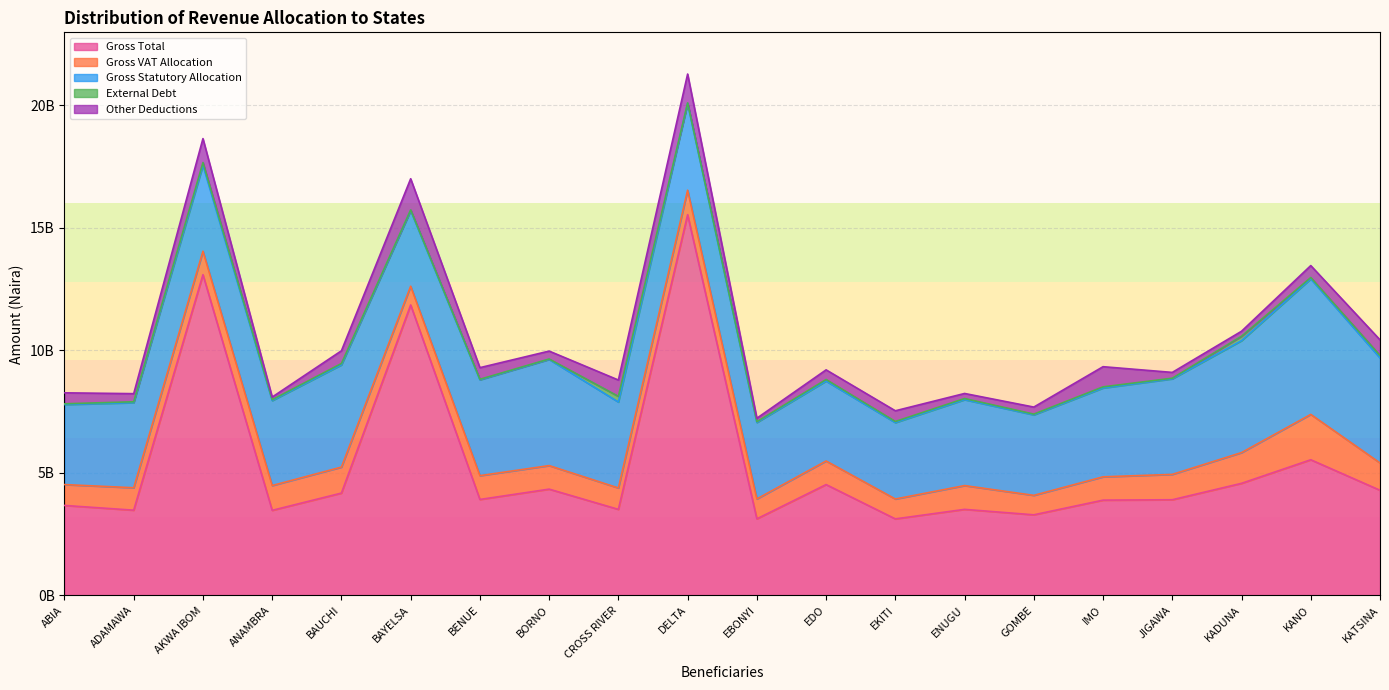

Reading right to left, list all the values displayed in this chart.

Gross Total: KATSINA=4284910138.9	KANO=5529119351.5	KADUNA=4567212626.4	JIGAWA=3898215299.4	IMO=3882144190.7	GOMBE=3283355918.7	ENUGU=3505574923.5	EKITI=3116800584.8	EDO=4516677239.5	EBONYI=3118560370.2	DELTA=15525824044.1	CROSS RIVER=3505272394.8	BORNO=4330904933.8	BENUE=3909264608.5	BAYELSA=11843083665.6	BAUCHI=4169594740.3	ANAMBRA=3465900764.0	AKWA IBOM=13078901464.0	ADAMAWA=3472405907.6	ABIA=3665318719.5
Gross VAT Allocation: KATSINA=1114271103.5	KANO=1850195956.9	KADUNA=1253598076.6	JIGAWA=1034023287.1	IMO=950722943.0	GOMBE=793981377.9	ENUGU=969806337.5	EKITI=811476185.7	EDO=962908170.6	EBONYI=812786835.3	DELTA=999180665.5	CROSS RIVER=873398641.1	BORNO=960057704.1	BENUE=971965314.8	BAYELSA=765583826.5	BAUCHI=1060381998.0	ANAMBRA=1011271398.3	AKWA IBOM=957734976.4	ADAMAWA=914651723.8	ABIA=851714491.7
Gross Statutory Allocation: KATSINA=4284910138.9	KANO=5529119351.5	KADUNA=4567212626.4	JIGAWA=3898215299.4	IMO=3624248348.6	GOMBE=3283355918.7	ENUGU=3505574923.5	EKITI=3116800584.8	EDO=3259395396.7	EBONYI=3118560370.2	DELTA=3539347040.6	CROSS RIVER=3505272394.8	BORNO=4330904933.8	BENUE=3909264608.5	BAYELSA=3084314974.6	BAUCHI=4169594740.3	ANAMBRA=3465900764.0	AKWA IBOM=3504674702.8	ADAMAWA=3472405907.6	ABIA=3264066933.7
External Debt: KATSINA=99227240.4	KANO=54328126.8	KADUNA=180575169.4	JIGAWA=25733824.0	IMO=46358595.6	GOMBE=30538887.8	ENUGU=45799061.7	EKITI=45608594.7	EDO=64088110.5	EBONYI=31282856.0	DELTA=22321499.2	CROSS RIVER=231962506.3	BORNO=17411845.7	BENUE=20792622.9	BAYELSA=28391300.1	BAUCHI=55909234.8	ANAMBRA=36392250.4	AKWA IBOM=111225880.6	ADAMAWA=35765643.6	ABIA=31326205.9
Other Deductions: KATSINA=636963905.4	KANO=487417720.4	KADUNA=203254936.8	JIGAWA=236474628.3	IMO=822267522.1	GOMBE=287111787.0	ENUGU=206468378.9	EKITI=436641964.8	EDO=393356922.1	EBONYI=141730860.3	DELTA=1177175865.3	CROSS RIVER=665694354.4	BORNO=323071065.3	BENUE=474879756.1	BAYELSA=1271066338.0	BAUCHI=519349334.3	ANAMBRA=107021602.1	AKWA IBOM=977490067.6	ADAMAWA=330357169.1	ABIA=447338288.7